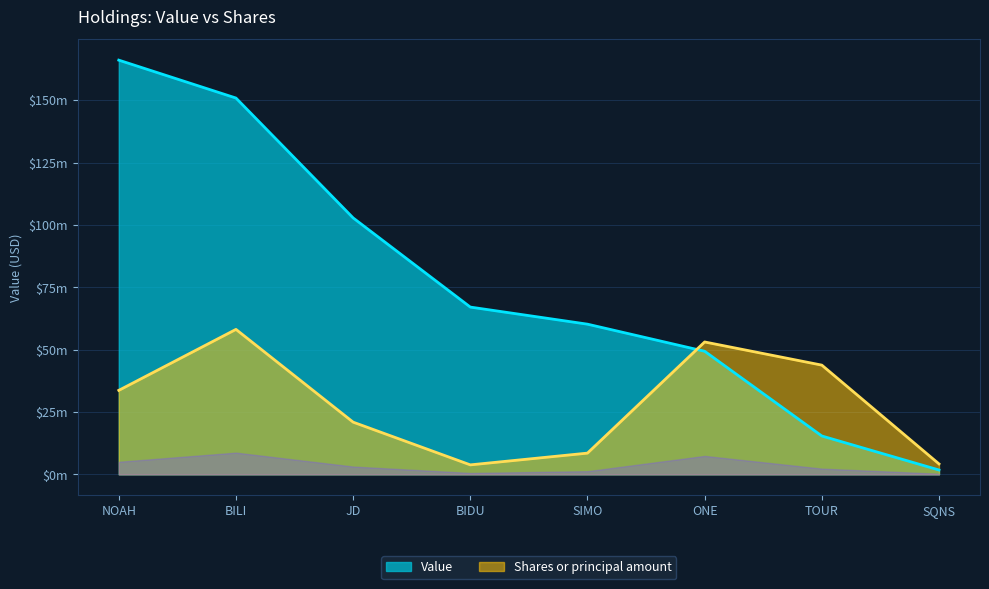

Count the number of categories in the chart.

8